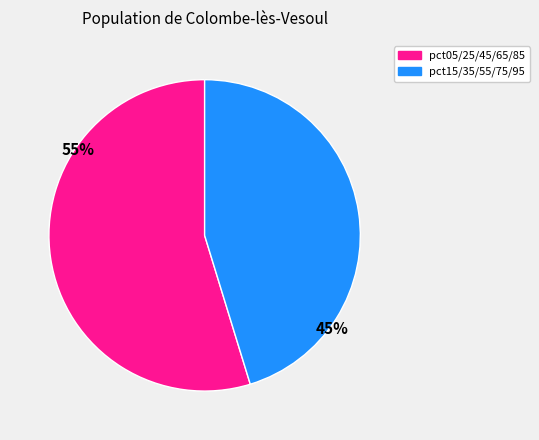

To the nearest percent, what is the average slice percentage?

50%